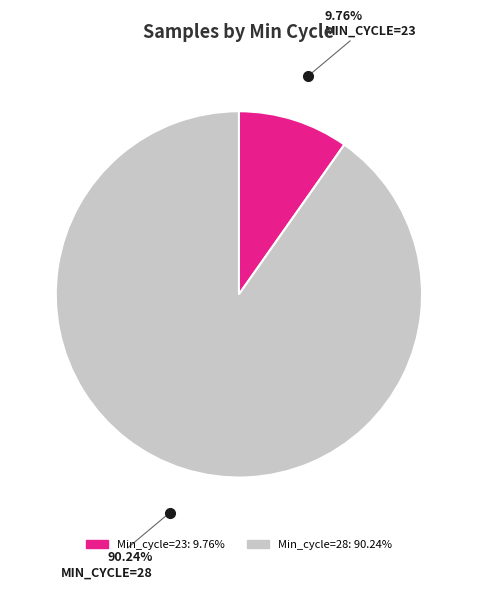

Is there any slice that represents more than half of the pie?

Yes